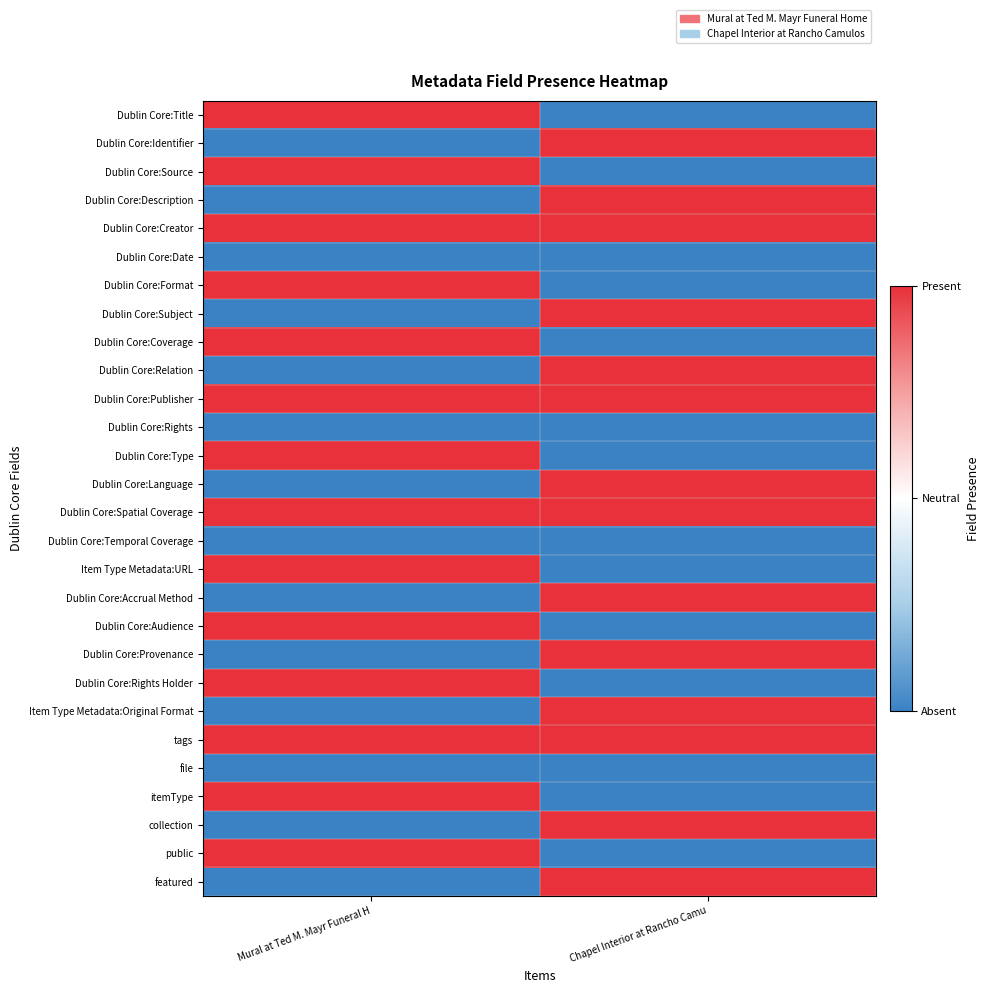

At how many categories does at least one series exceed 0?

2